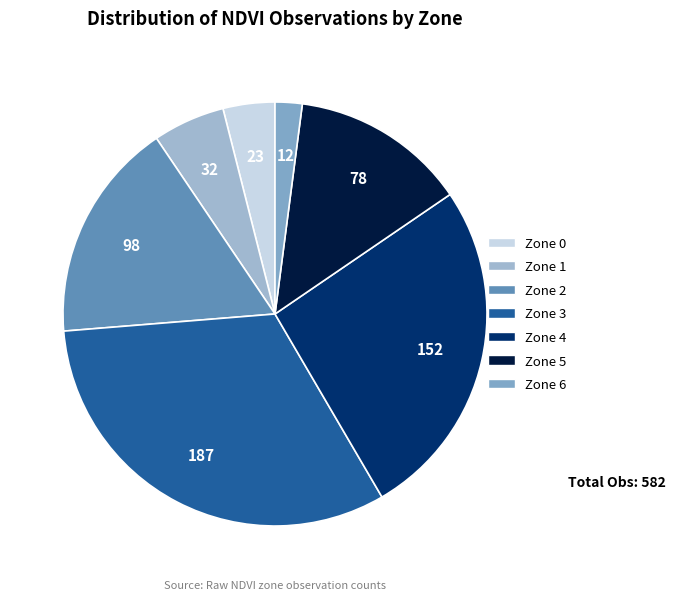

How many segments does this pie chart have?

7